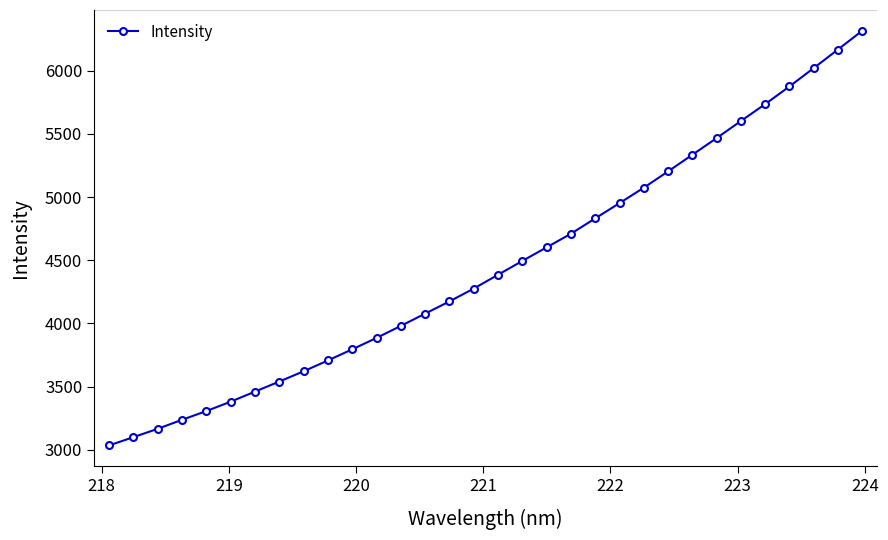

What is the smallest value displayed?

3034.3